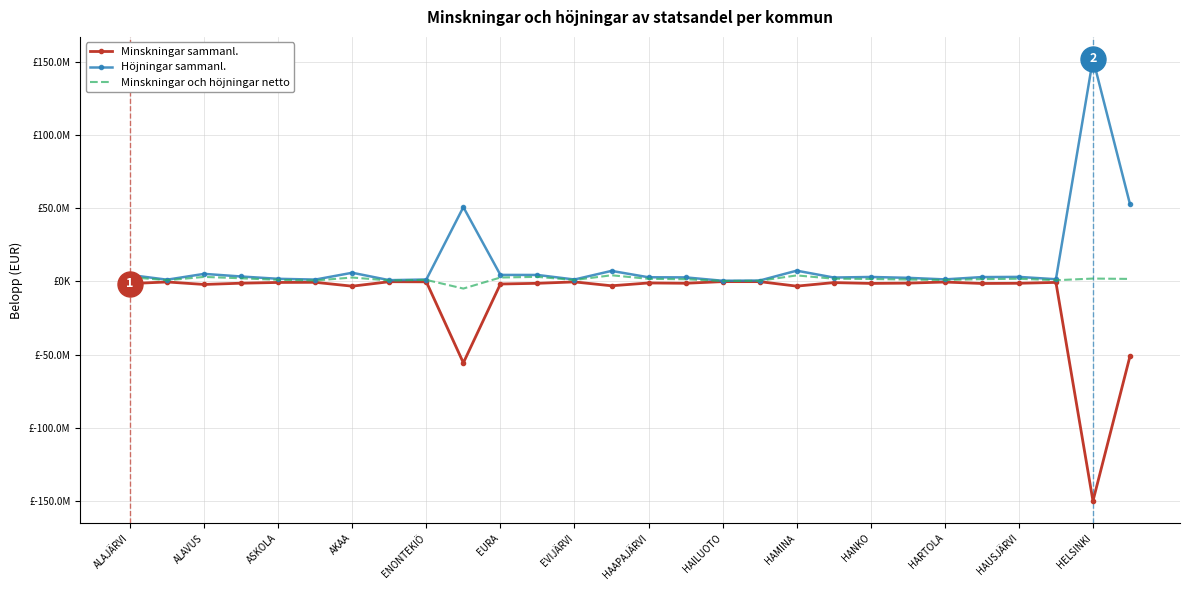

Which series has the widest spread of values?

Höjningar sammanl.